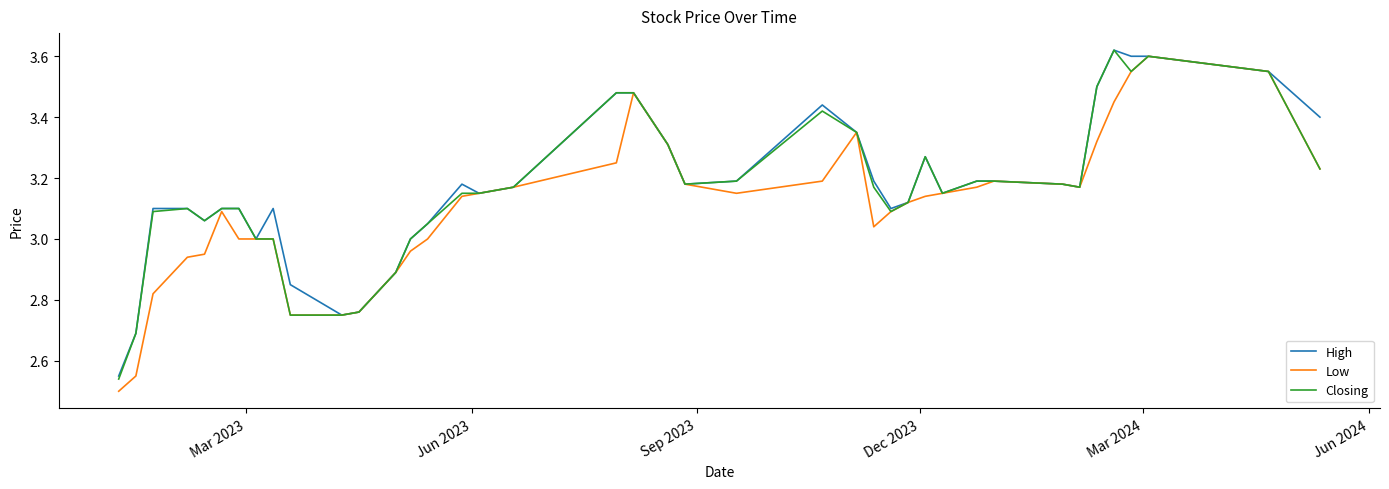

Is this an area chart (filled region under the line)?

No